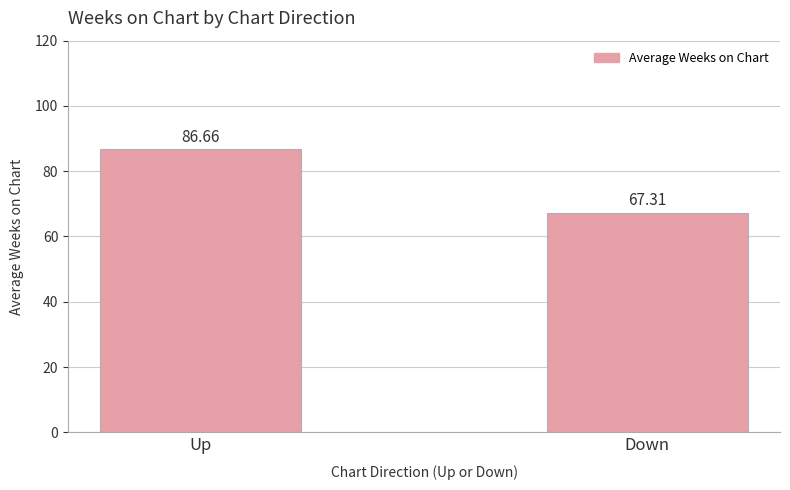

Approximately how many times larger is the value at Down compared to Up?

0.8